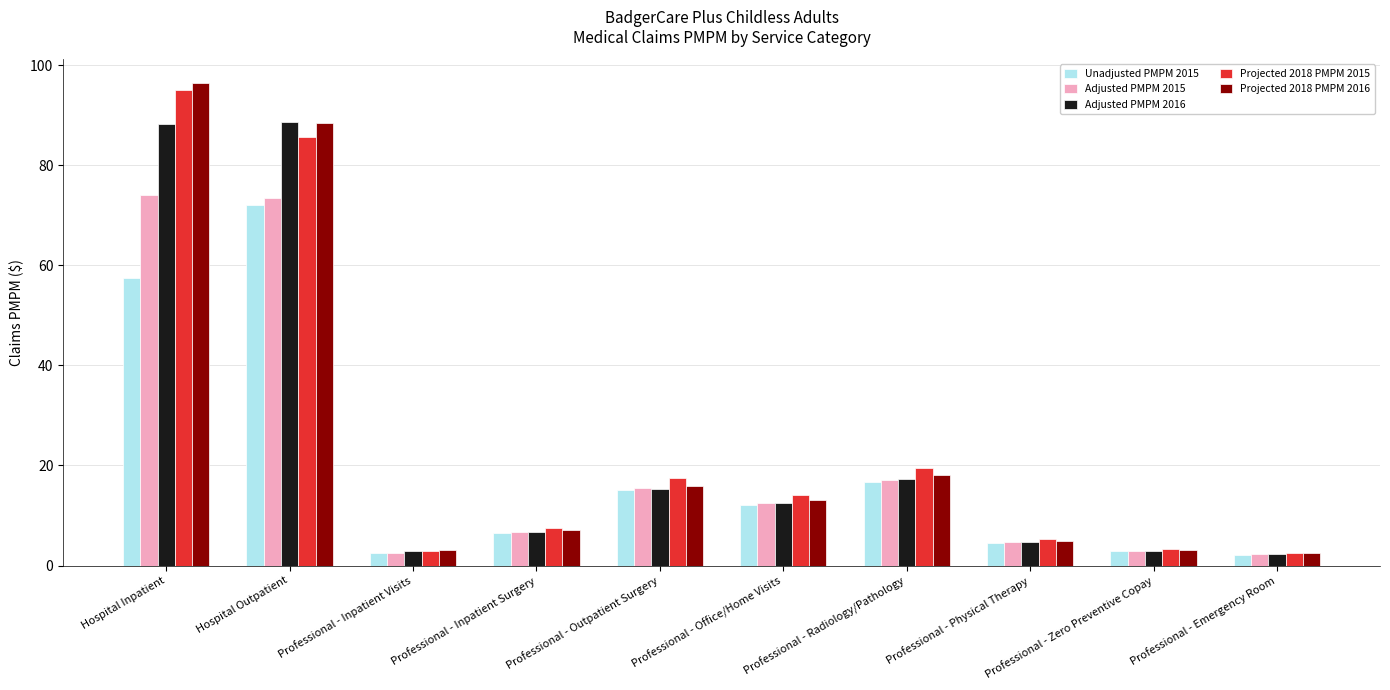

What is the minimum value shown in the chart?

2.2